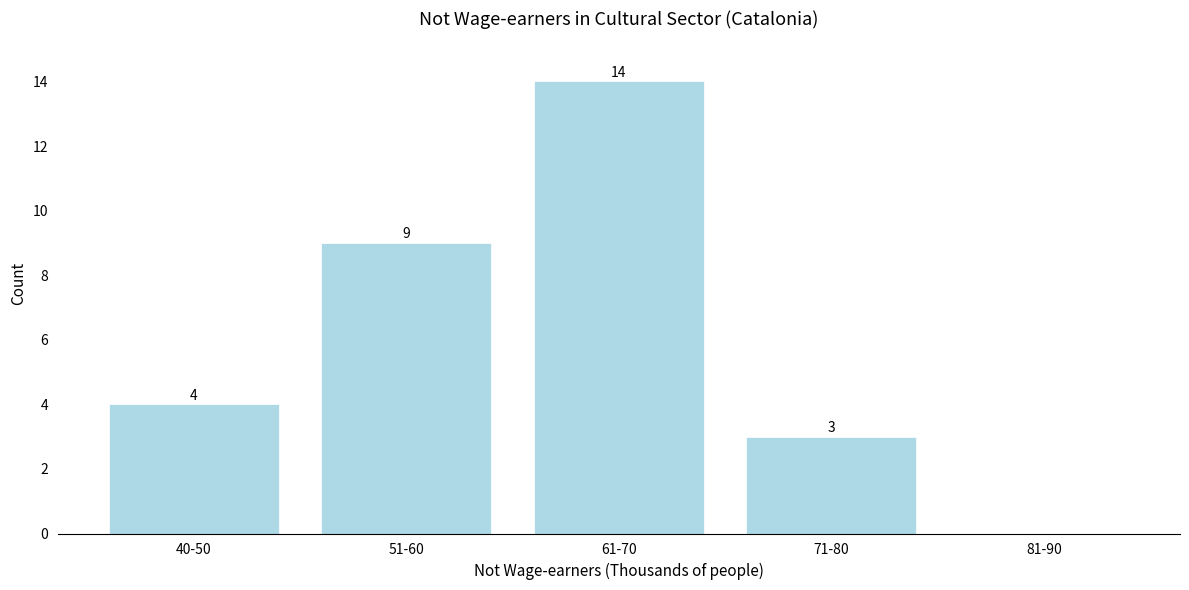

Reading left to right, transcribe all the data shown in this chart.

40-50=4	51-60=9	61-70=14	71-80=3	81-90=0